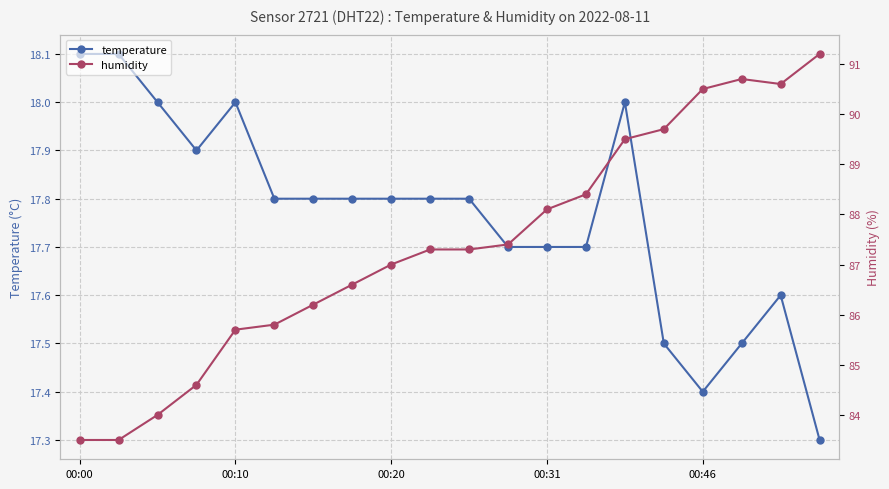

True or false: humidity has more than 1 interior local peaks.

False